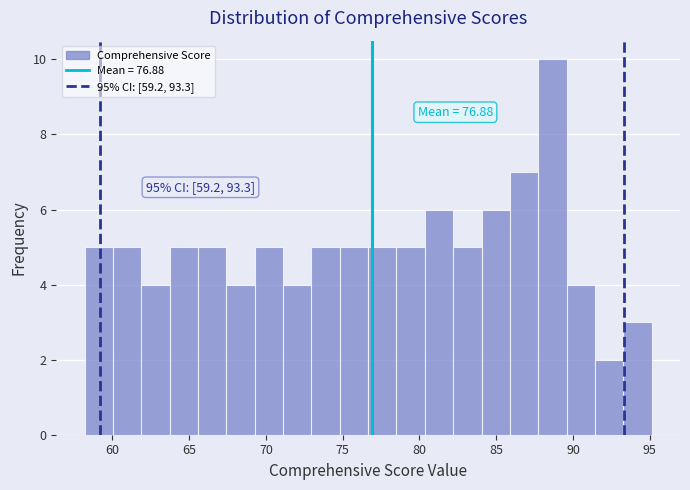

Read against the x-axis, roughly where is the centre of the tallest bar?

88.5